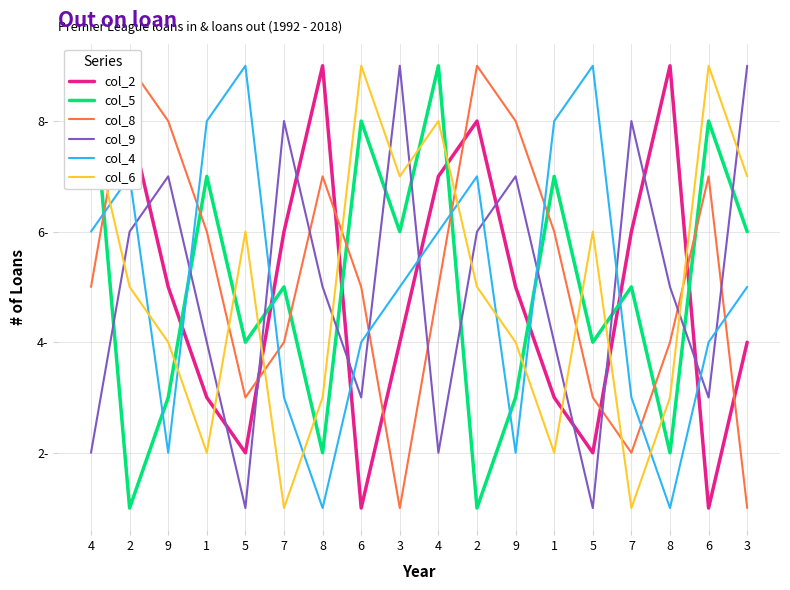

True or false: col_9 and col_5 intersect in this chart.

True